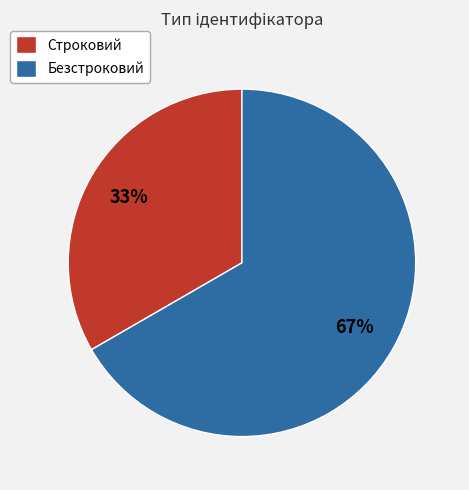

Approximately how many times larger is the value at Строковий compared to Безстроковий?

0.5